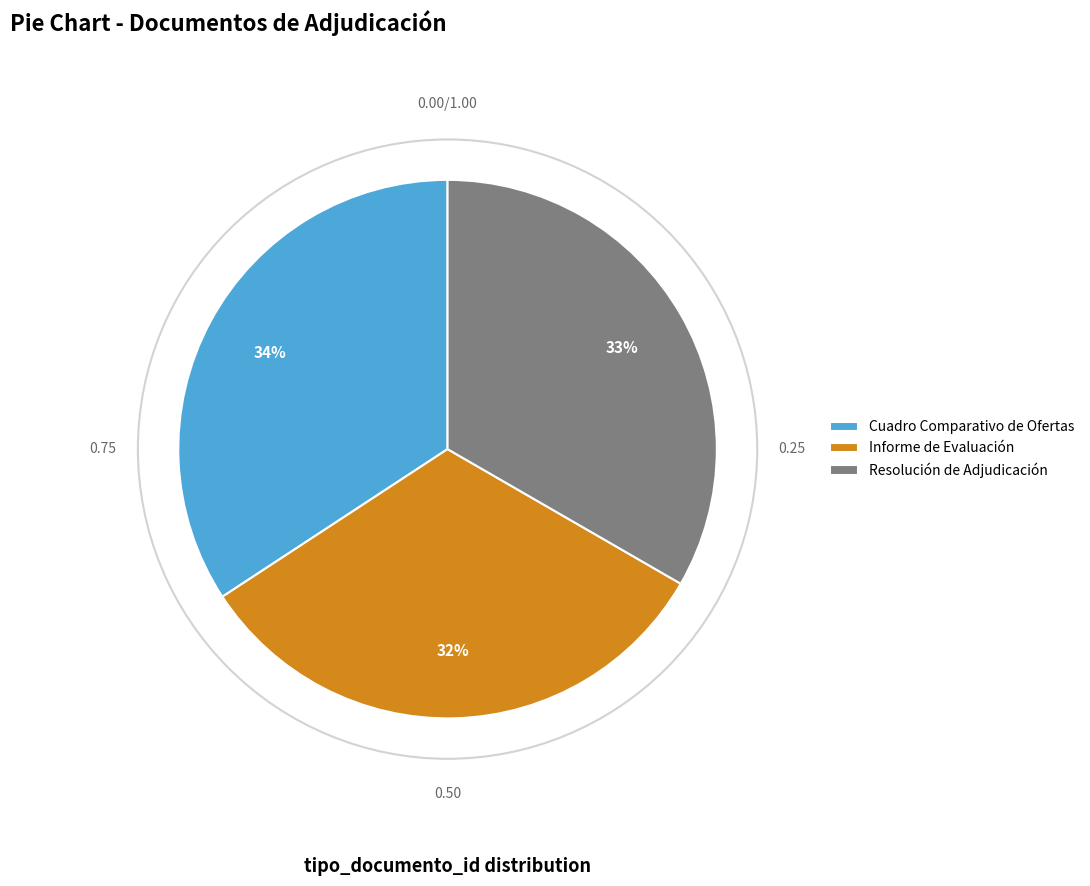

What percentage is the Informe de Evaluación slice, to the nearest percent?

32%